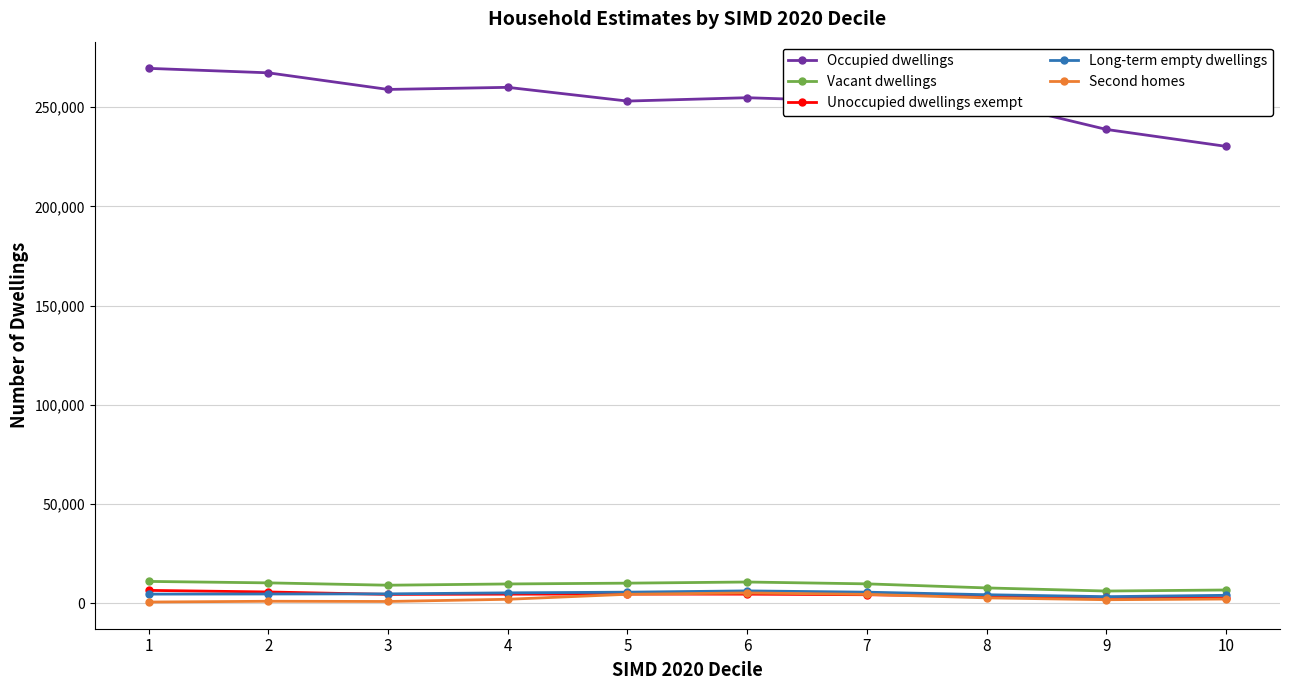

How many data points does each series have?

10